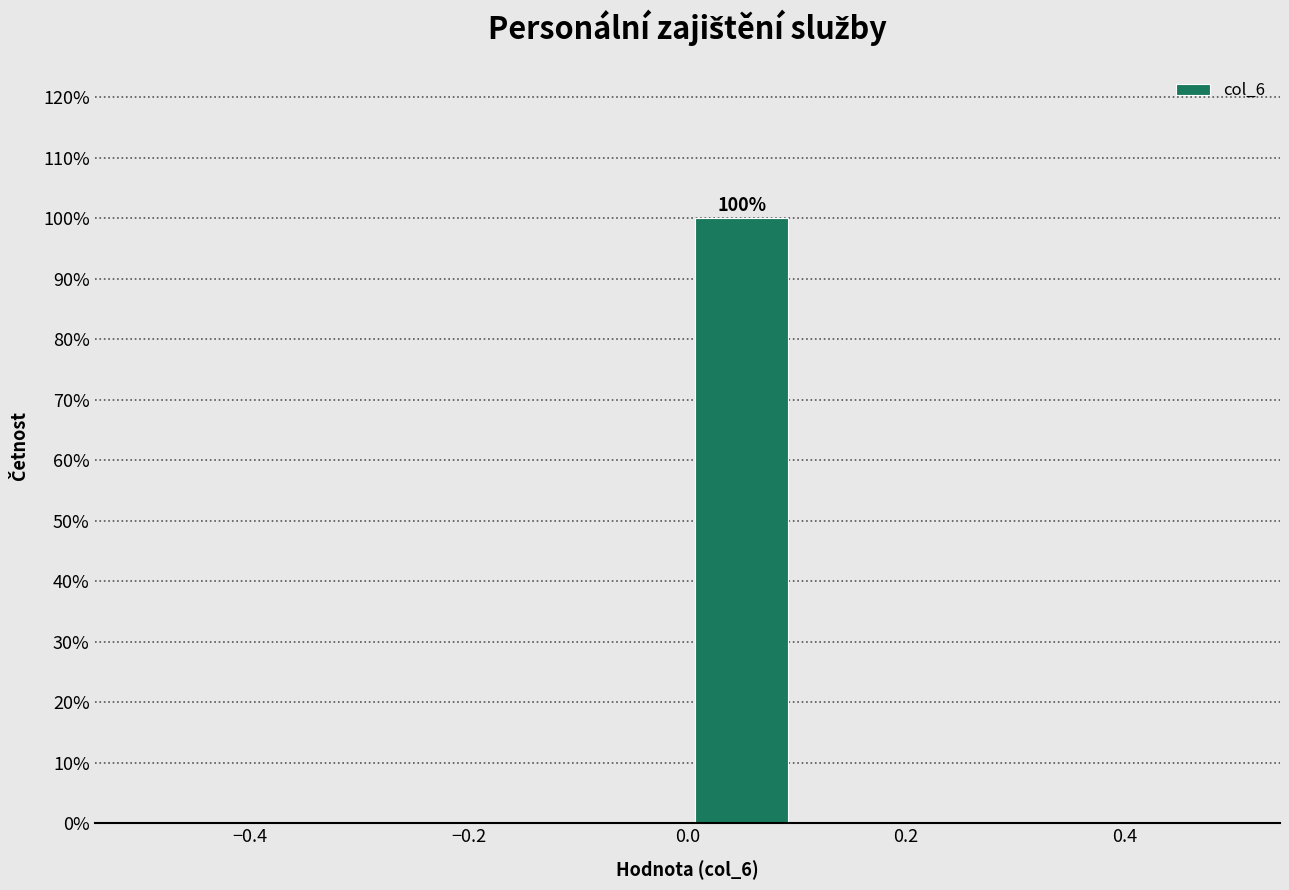

Over which range of the x-axis is the bar tallest?

0.0 to 0.1